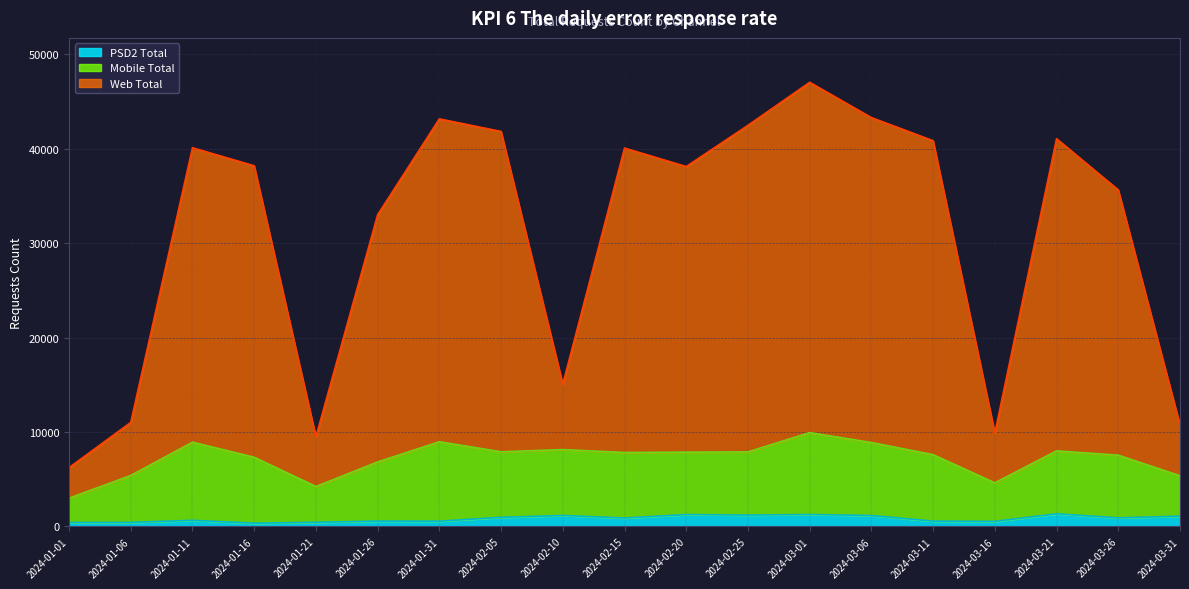

Which label corresponds to the smallest value in the chart?

2024-01-16